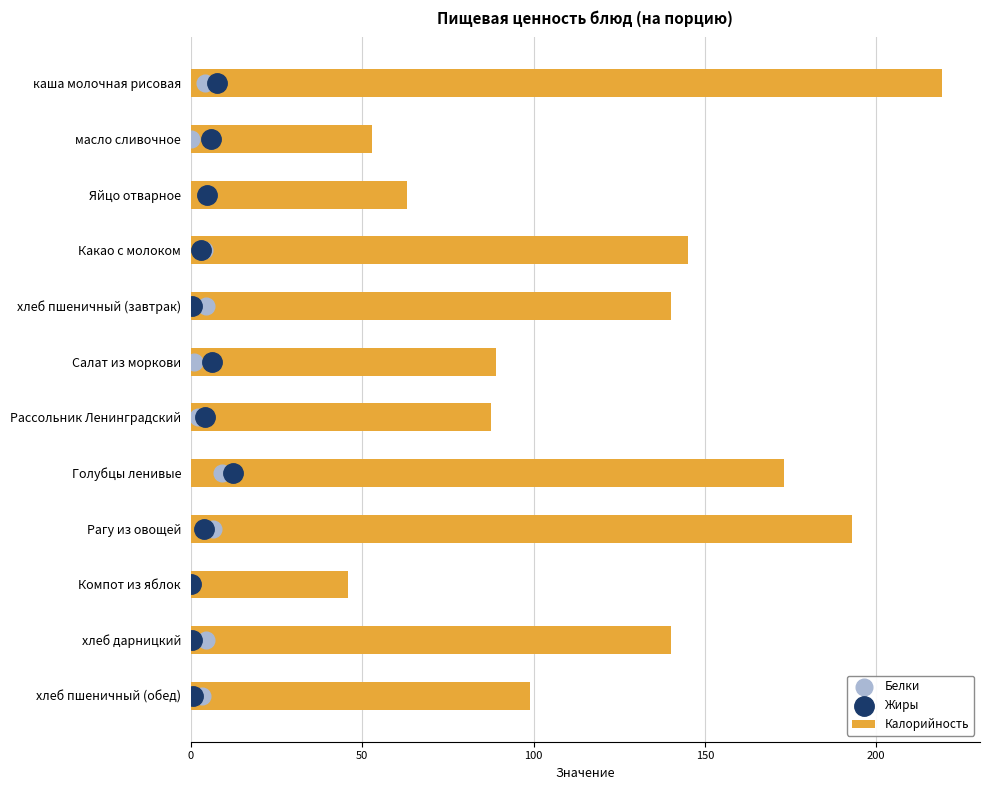

Which series reaches the minimum Y coordinate?

Белки